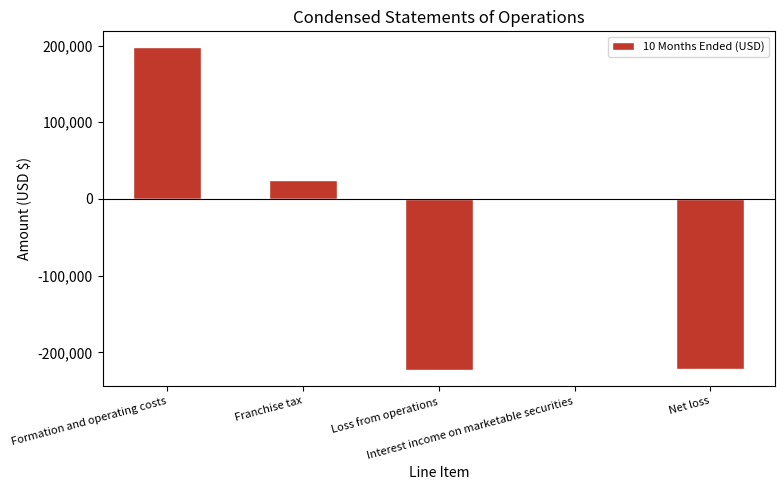

At which label is the value closest to 98736?

Franchise tax